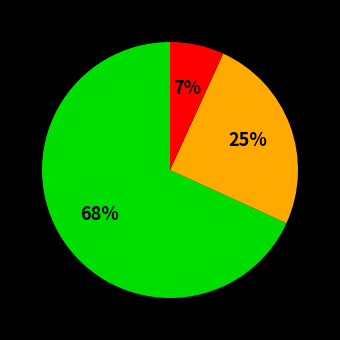

Does any single category account for the majority?

Yes